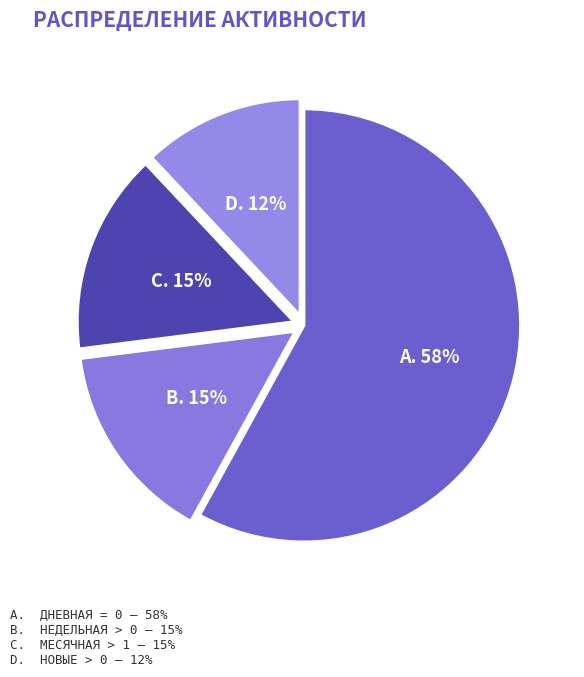

How many slices are in this pie chart?

4